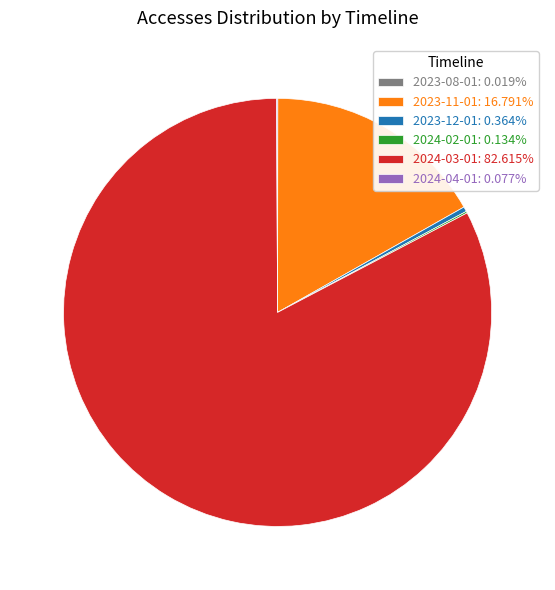

Is there a majority slice in this chart?

Yes